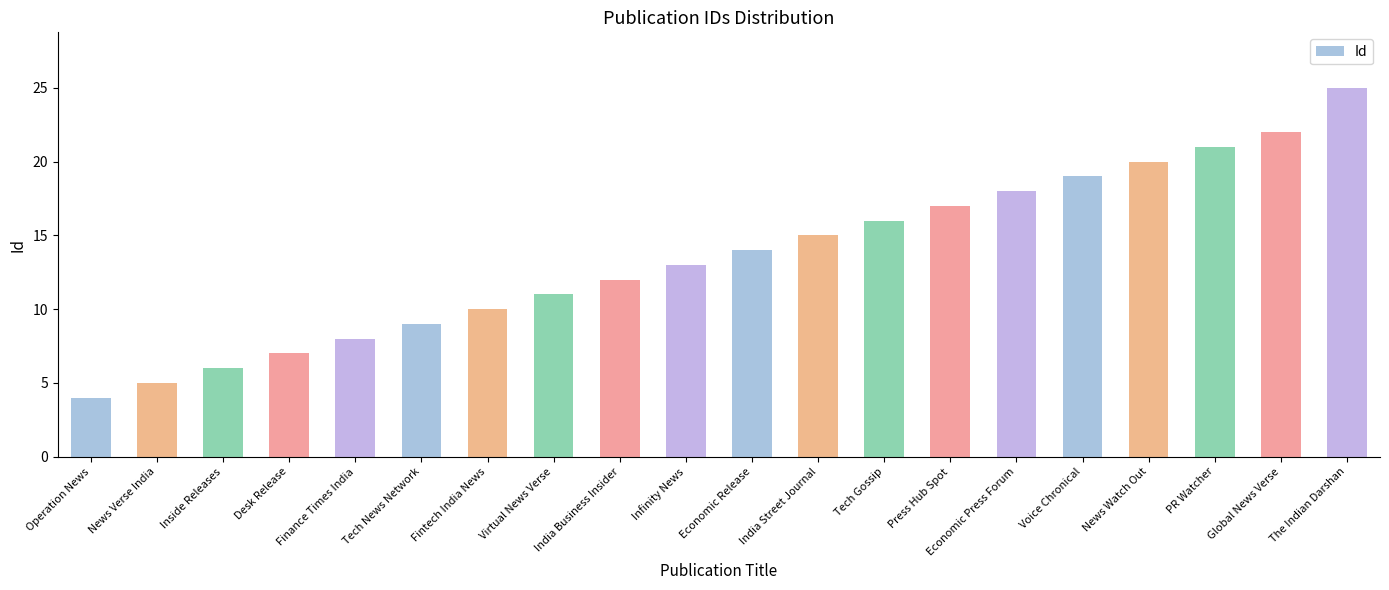

True or false: the data shows 18 at India Business Insider.

False